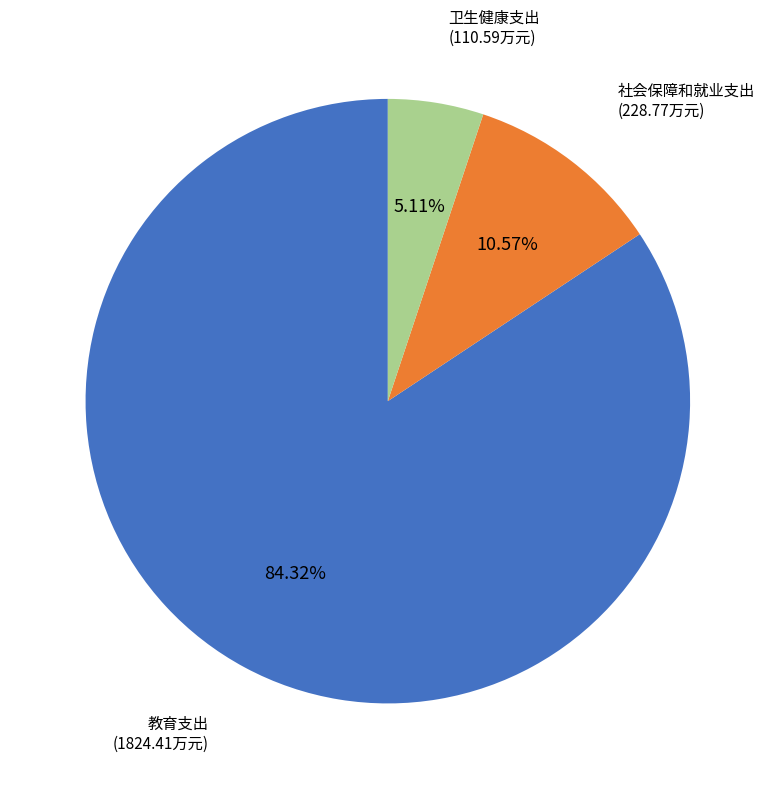

Does any single category account for the majority?

Yes